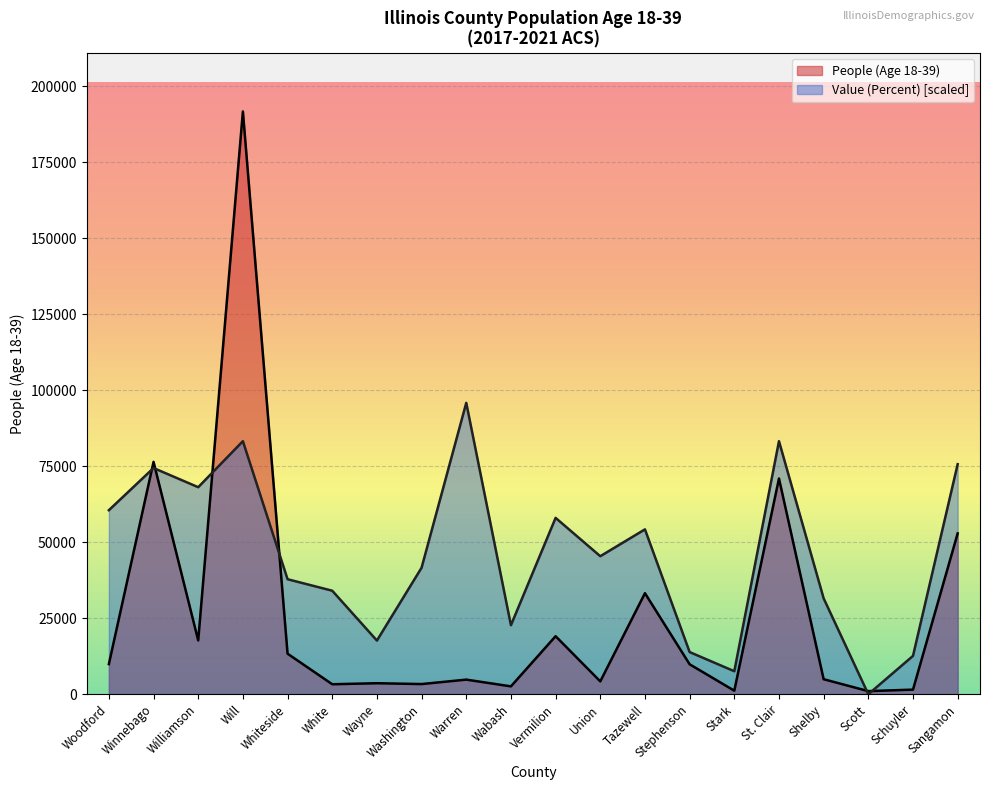

Rank the series by their maximum value, from highest to lowest.

People (Age 18-39), Value (Percent) [scaled]